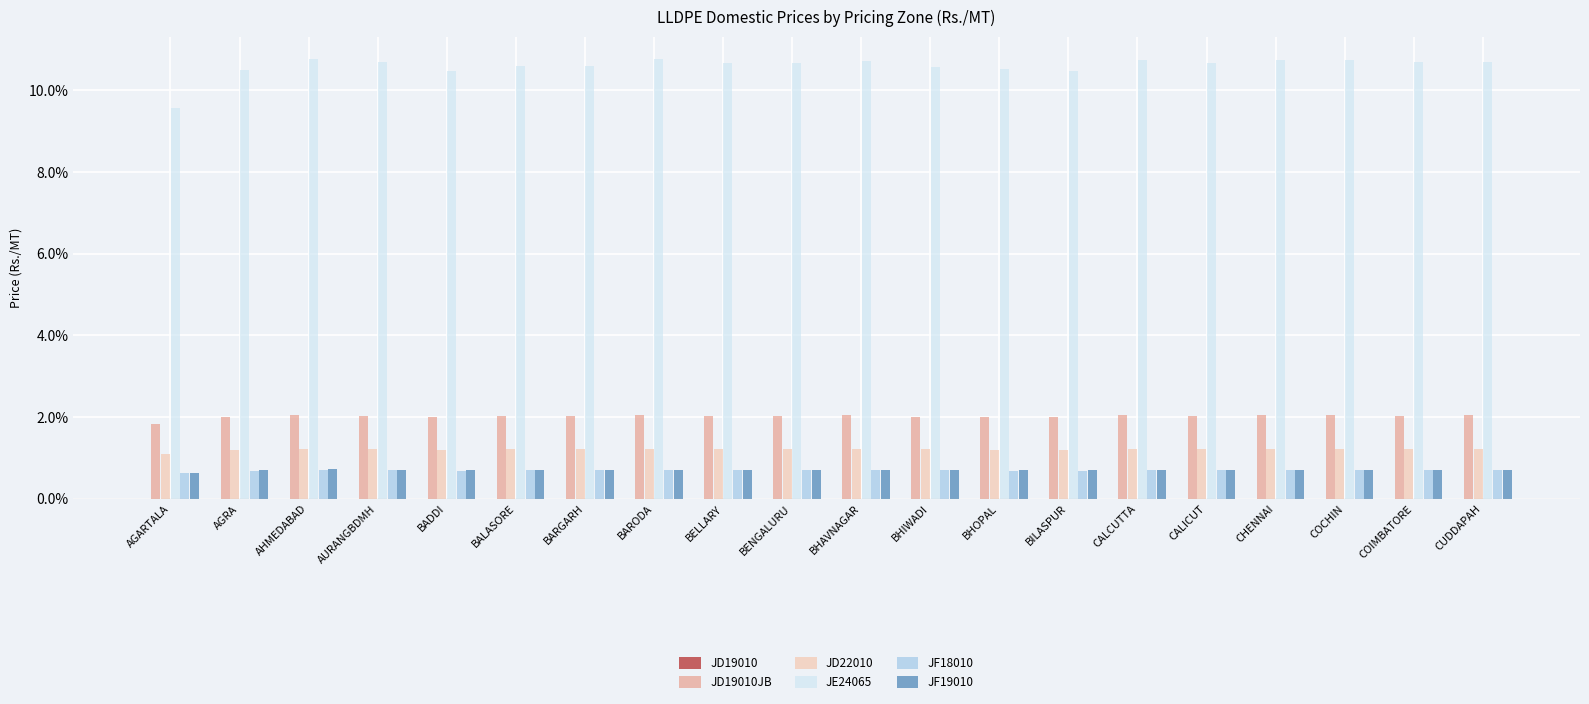

The JD22010 series shows 1.2 at BELLARY. True or false?

True